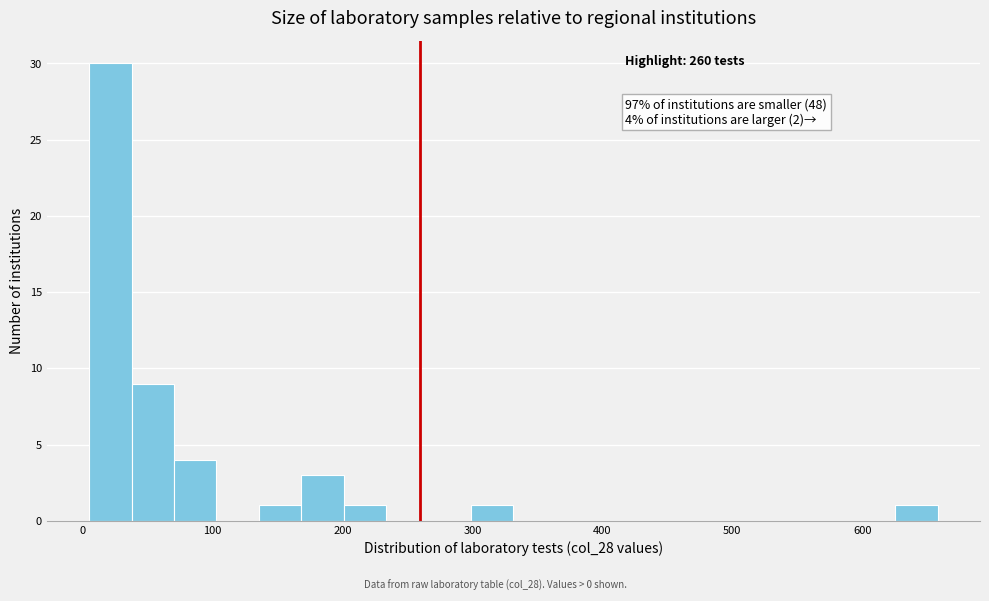

Read against the x-axis, roughly where is the centre of the tallest bar?

20